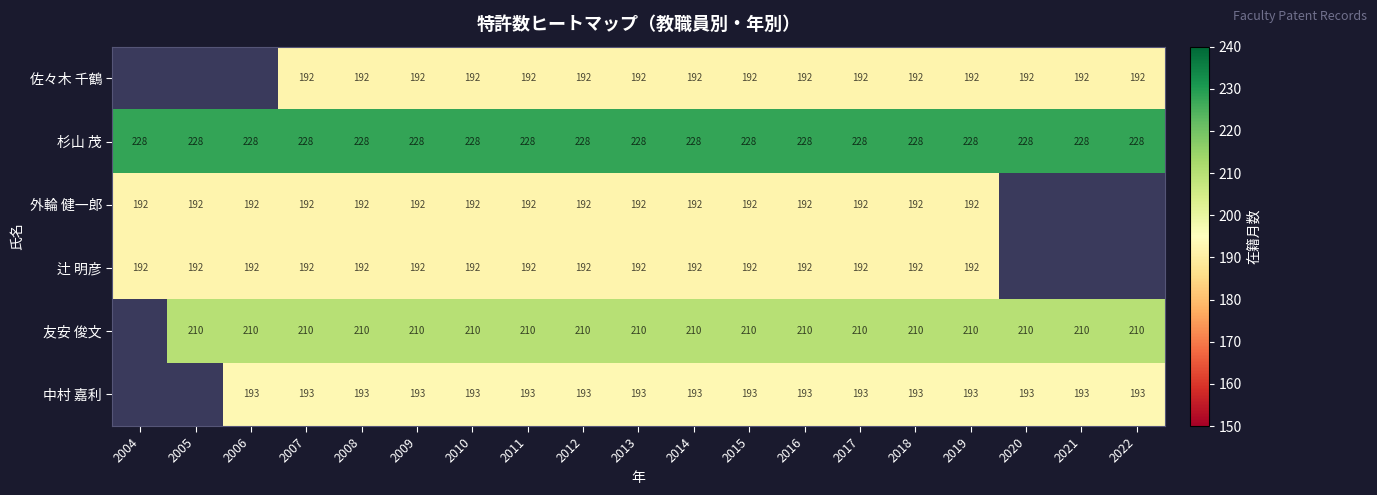

Is the value of 外輪 健一郎 at 2011 greater than the value of 友安 俊文 at 2014?

No